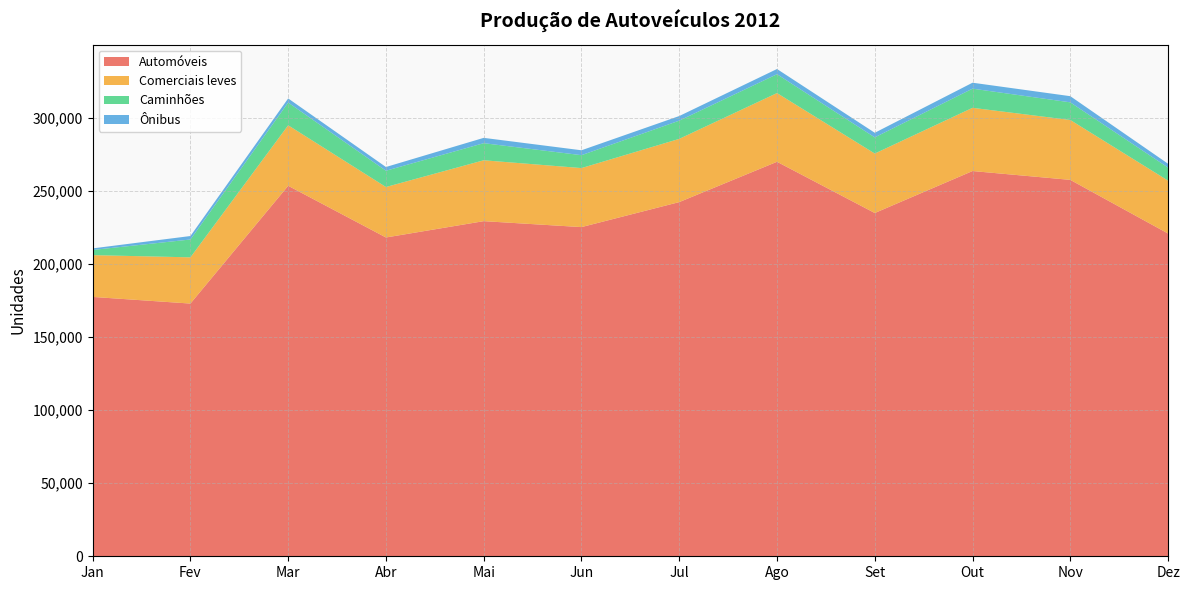

Reading right to left, extract all data points from this chart.

Automóveis: Dez=220778	Nov=257475	Out=263518	Set=234803	Ago=269847	Jul=242272	Jun=225172	Mai=229235	Abr=218069	Mar=253426	Fev=172863	Jan=177408
Comerciais leves: Dez=36187	Nov=40963	Out=43242	Set=40681	Ago=47007	Jul=43255	Jun=40375	Mai=41650	Abr=34525	Mar=41385	Fev=31623	Jan=28587
Caminhões: Dez=8906	Nov=12070	Out=13111	Set=11053	Ago=12896	Jul=12460	Jun=8818	Mai=11689	Abr=11128	Mar=15528	Fev=12209	Jan=3535
Ônibus: Dez=2633	Nov=4219	Out=4069	Set=3156	Ago=3566	Jul=3155	Jun=3357	Mai=3641	Abr=2553	Mar=2839	Fev=2373	Jan=1074